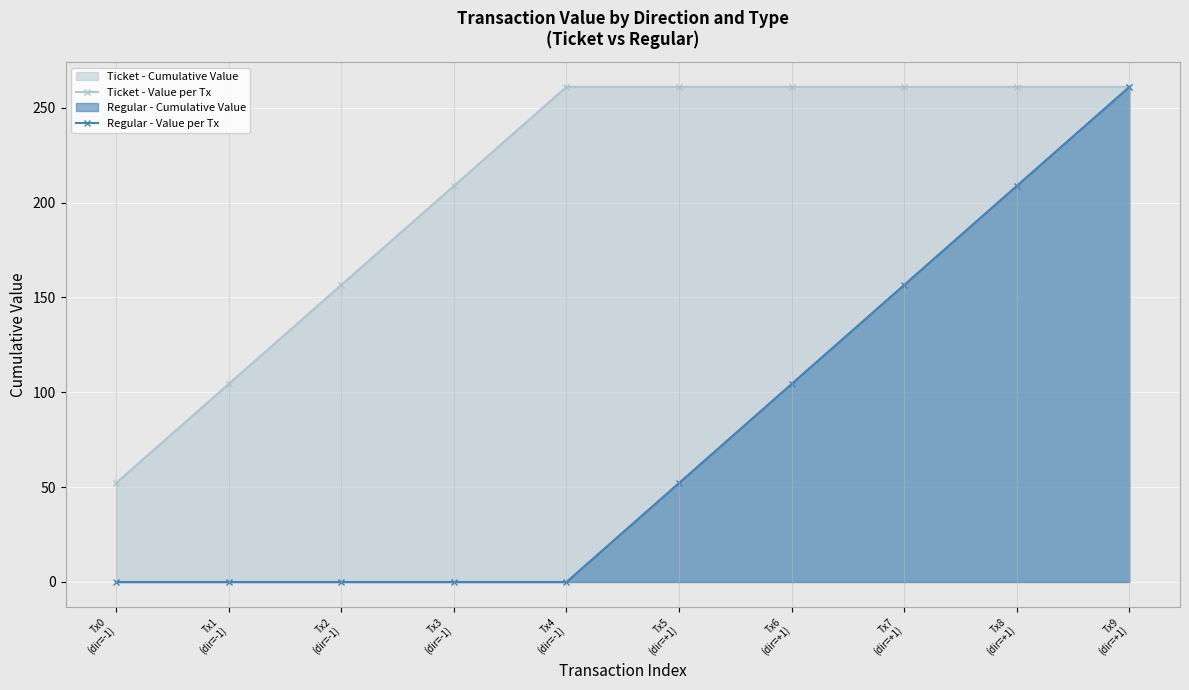

What is the value of the Ticket - Value per Tx point at the 4th from the left?

208.8